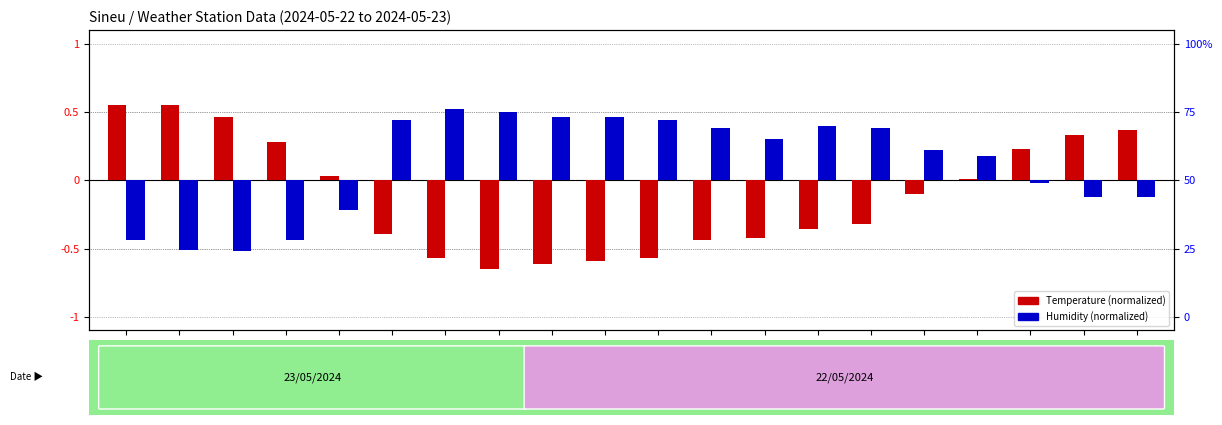

What is the difference between the highest and lowest values at 12:00?

1.1